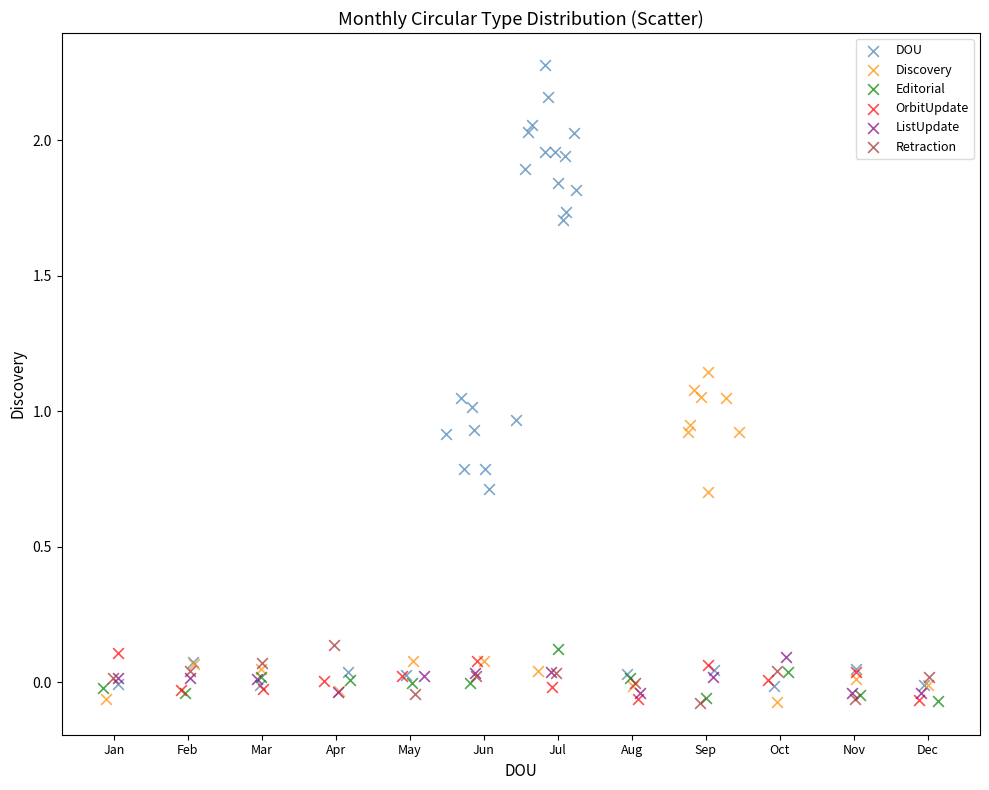

Which series has the largest Y range (max minus min)?

DOU